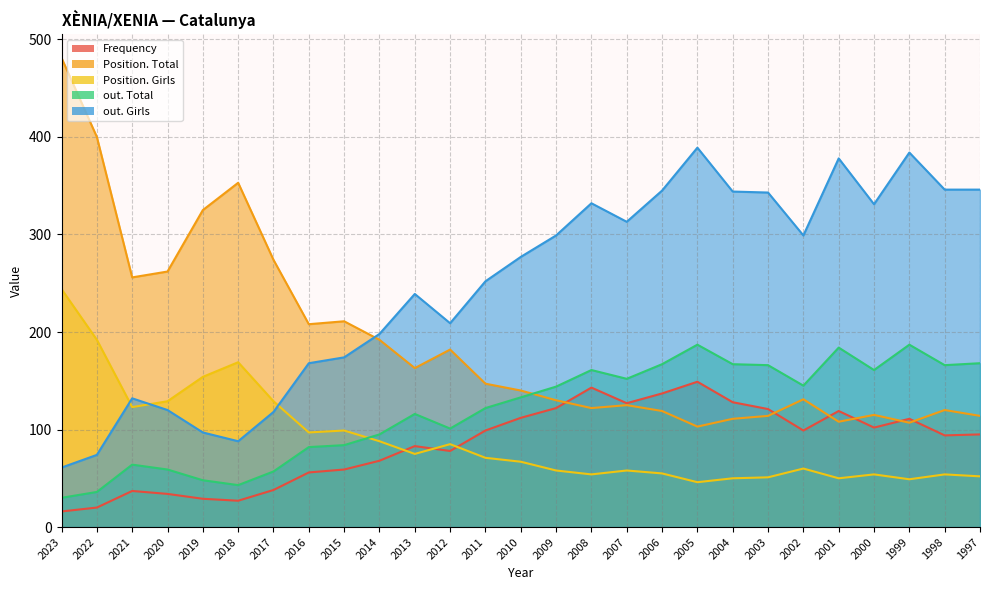

At which category does Frequency reach its first local valley?

2018